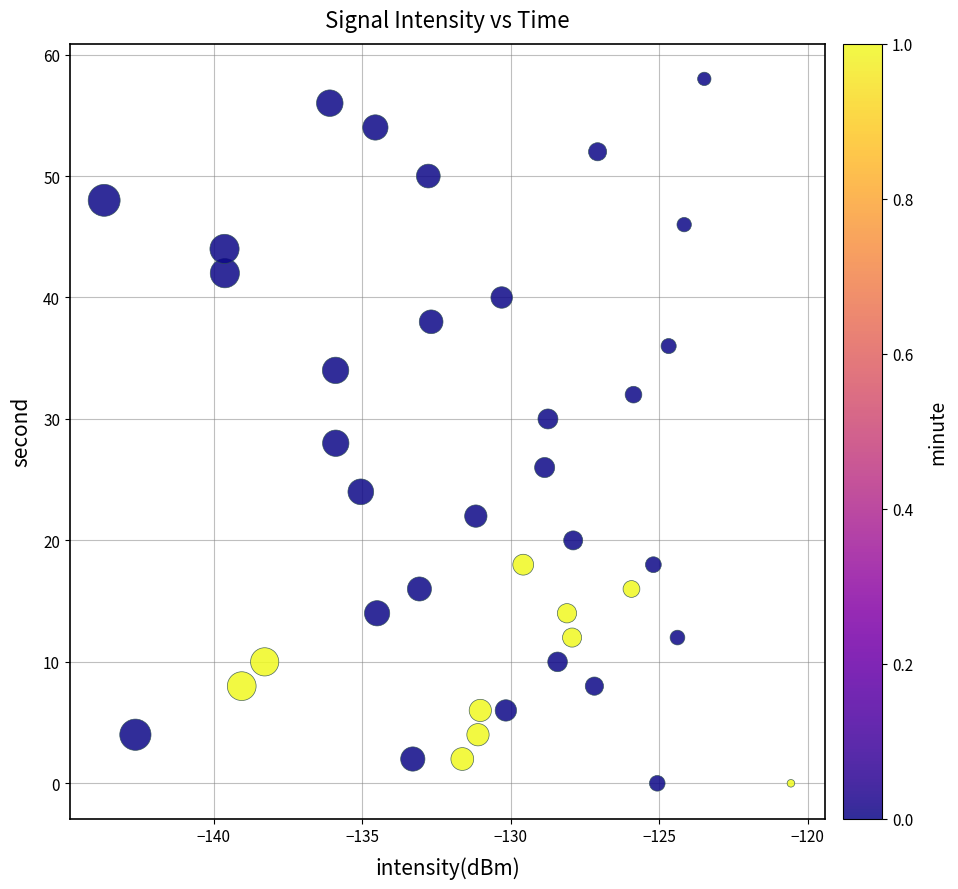

What is the range of Y values (max minus min)?

58